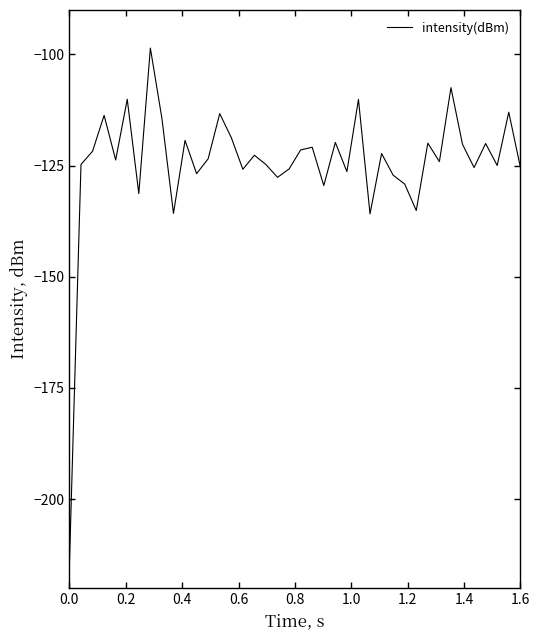

What is the difference between the maximum and minimum values?

116.1